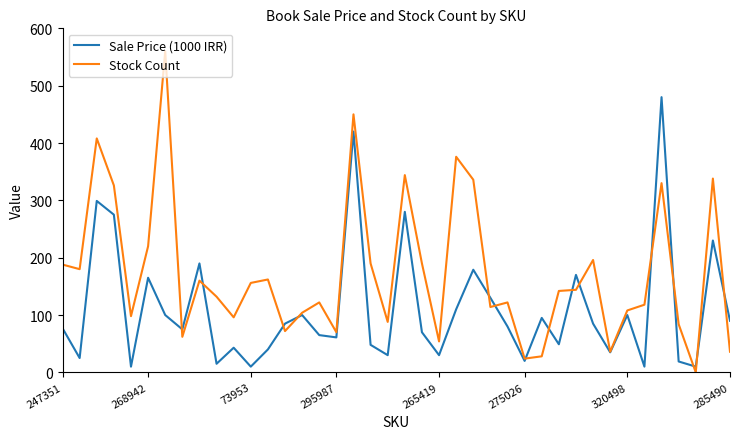

Which series has the largest total across all categories?

Stock Count